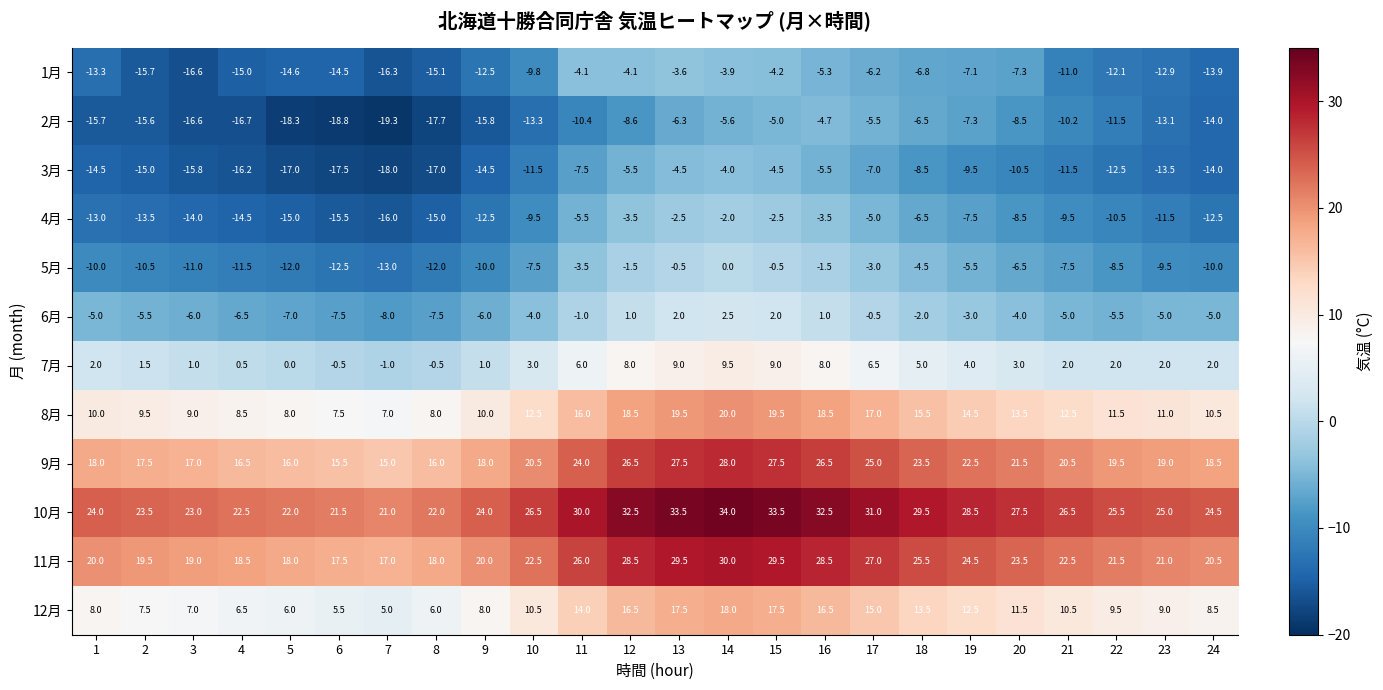

What is the spread (max minus min) of values at 16?

38.0